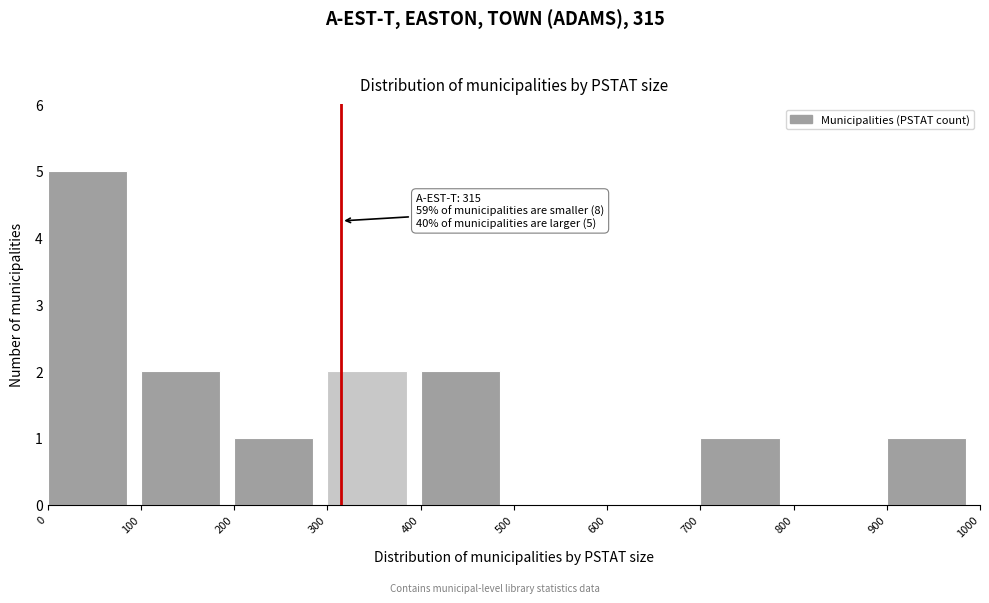

Which range on the x-axis has the tallest bar?

0 to 100